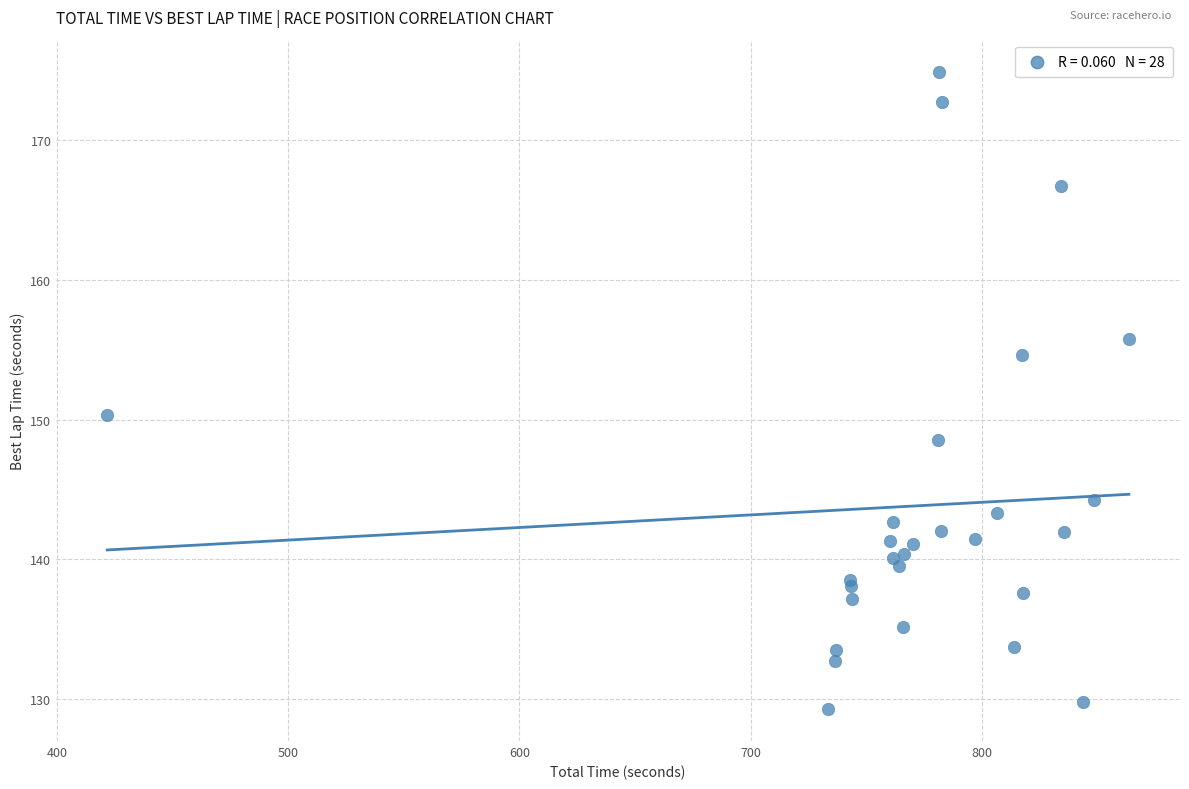

What Y value in the scatter plot is closest to 152?

150.3